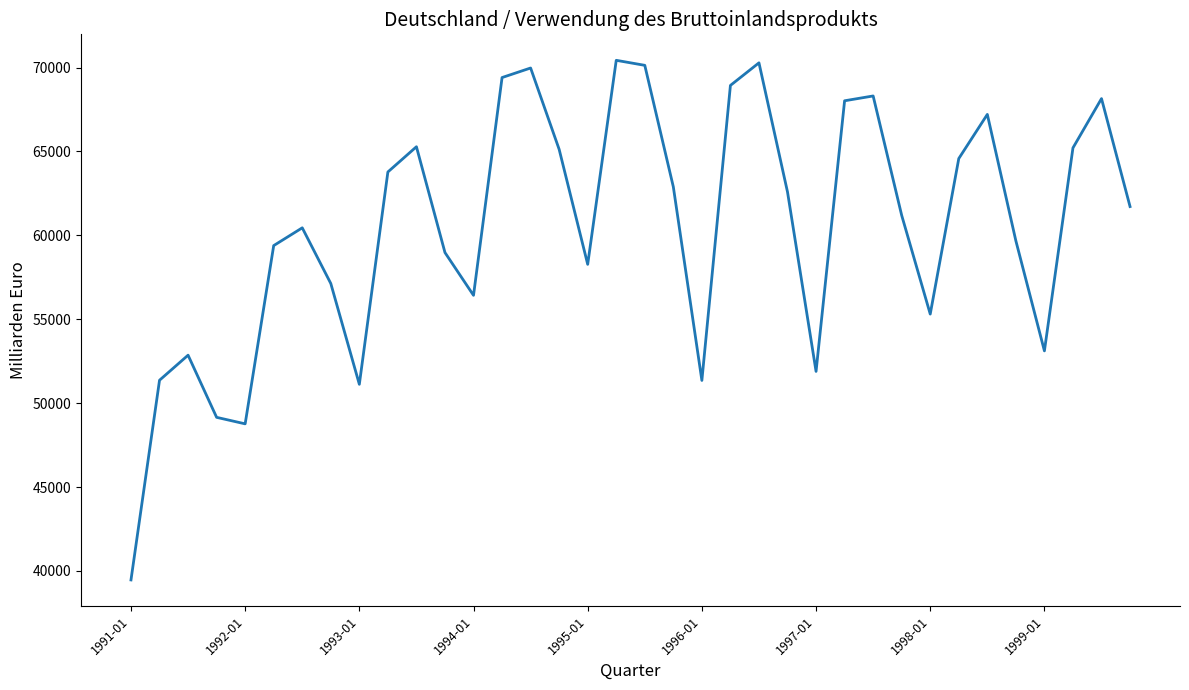

What is the difference between the maximum and minimum values?

30964